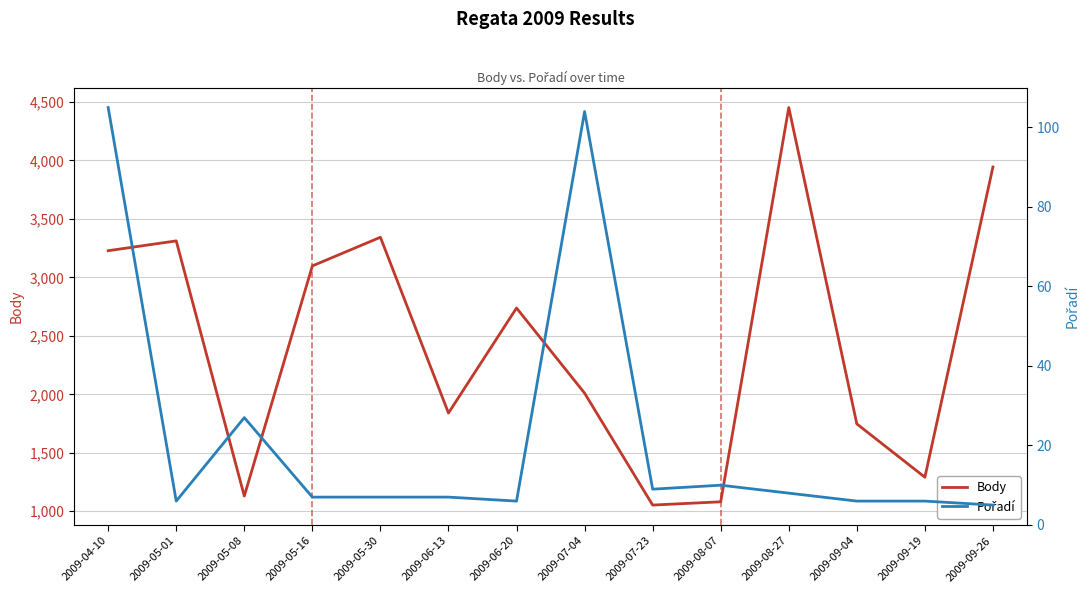

What is the value of the Body point at the 8th from the left?

2010